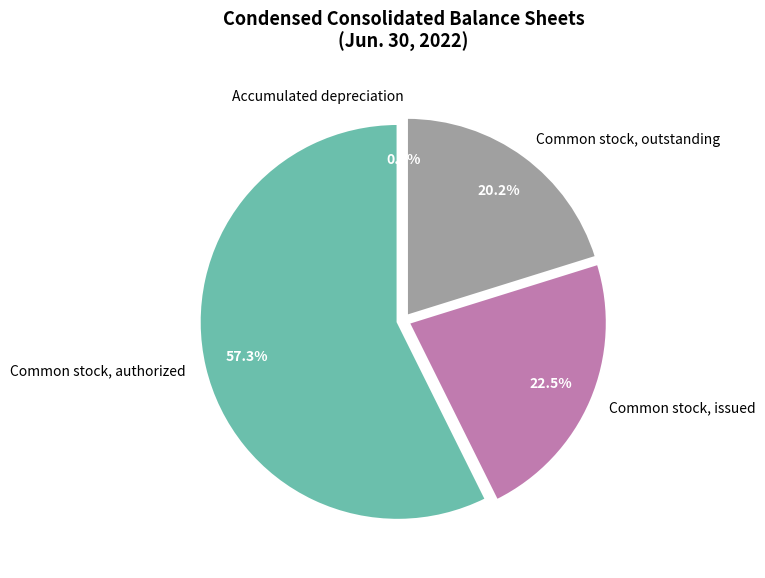

Do Common stock, authorized and Common stock, issued together represent more than half of the pie?

Yes